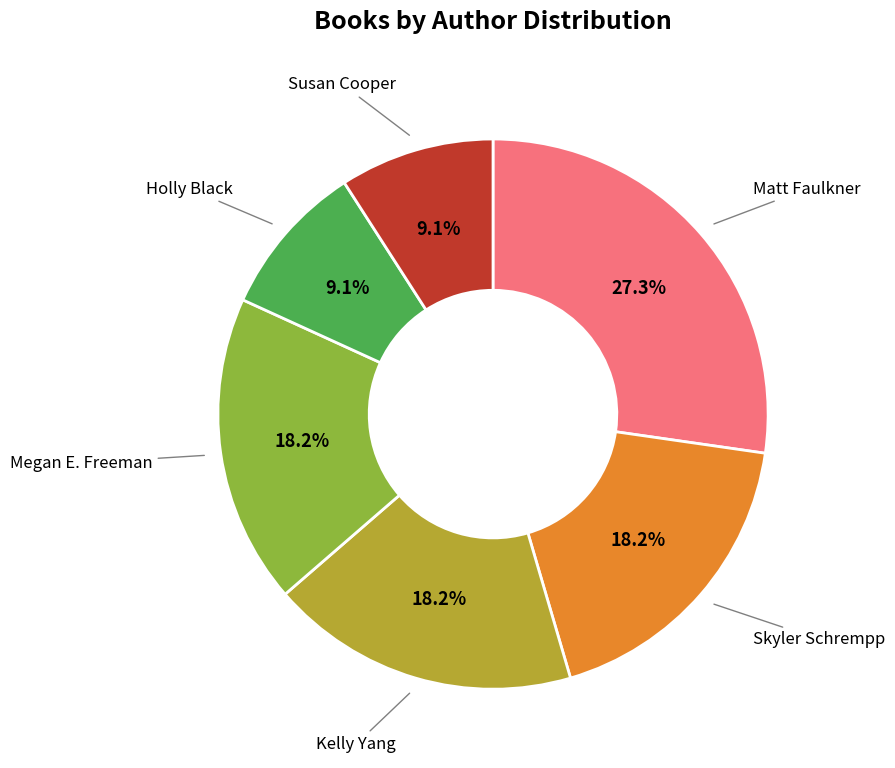

What percentage is NOT represented by Susan Cooper?

90.9%